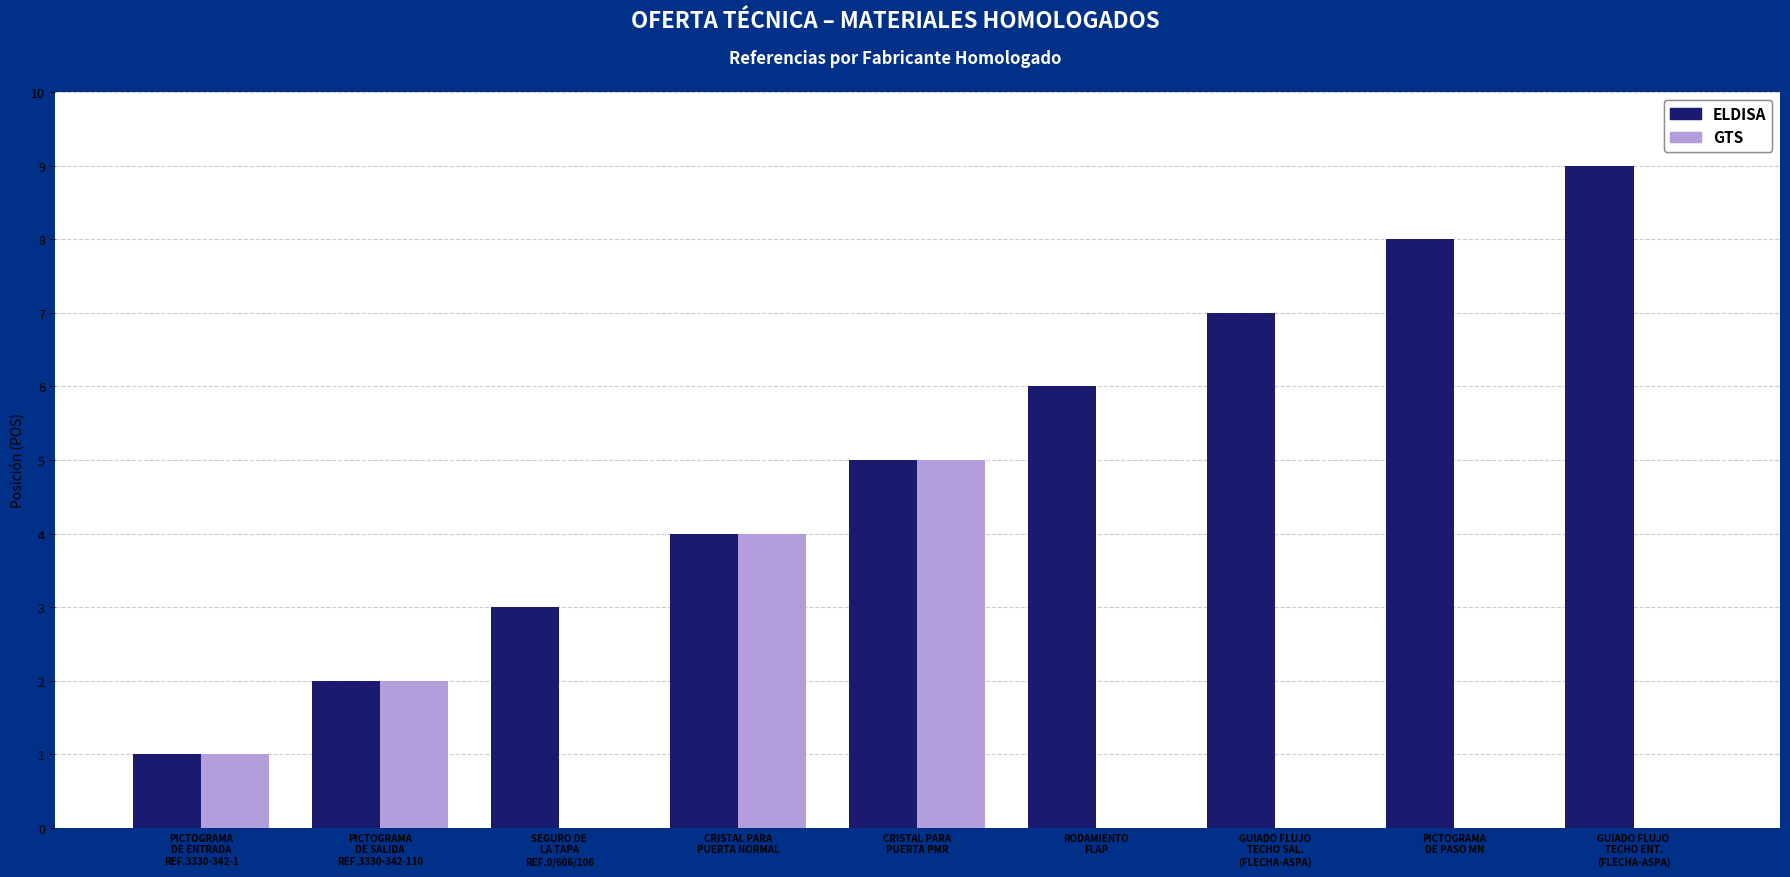

What is the average value of the ELDISA series?

5